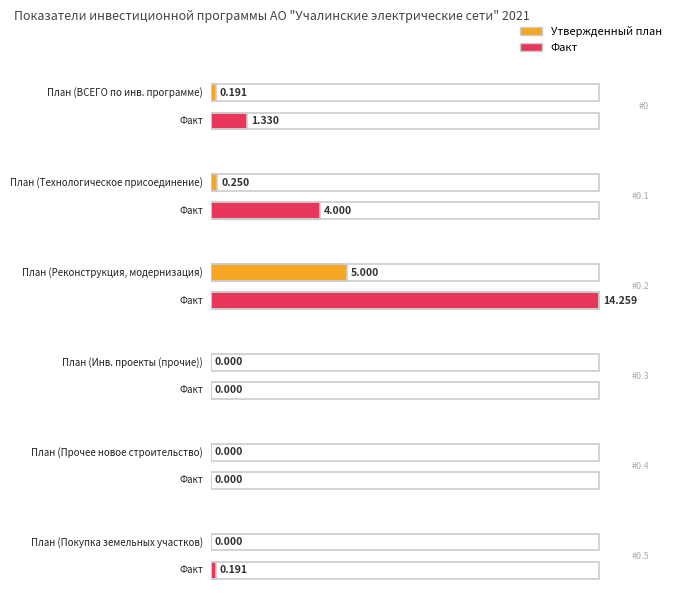

How many distinct data groups are displayed?

2